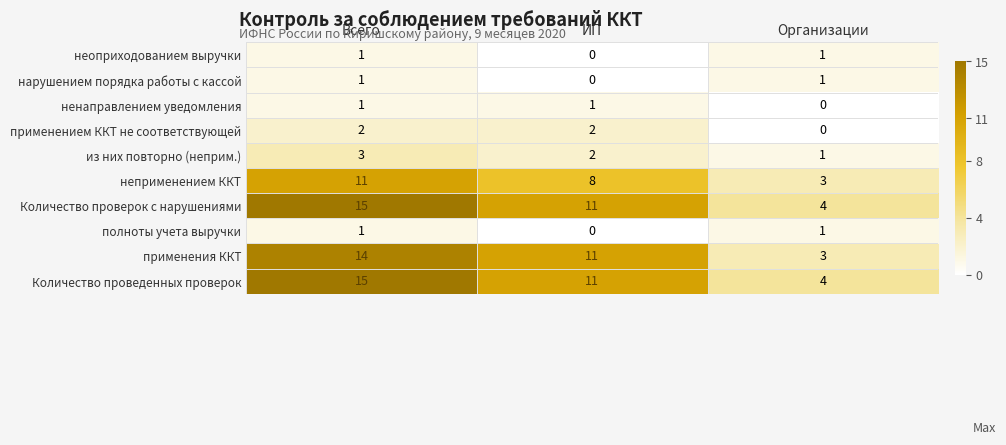

The value of применением ККТ не соответствующей at ИП is 2. True or false?

True